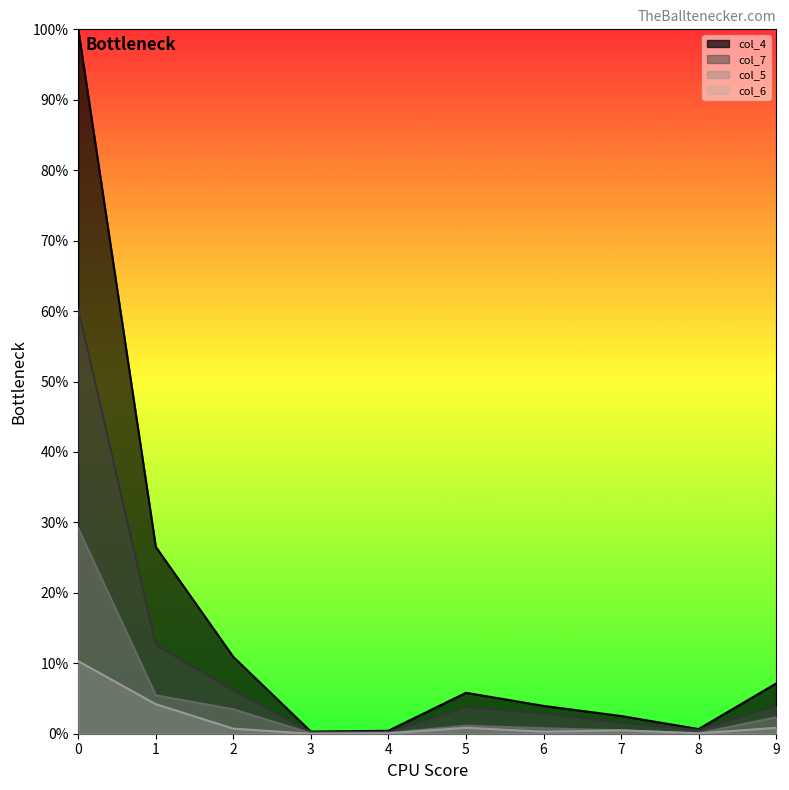

Rank the series by their average value, from highest to lowest.

col_4, col_7, col_5, col_6